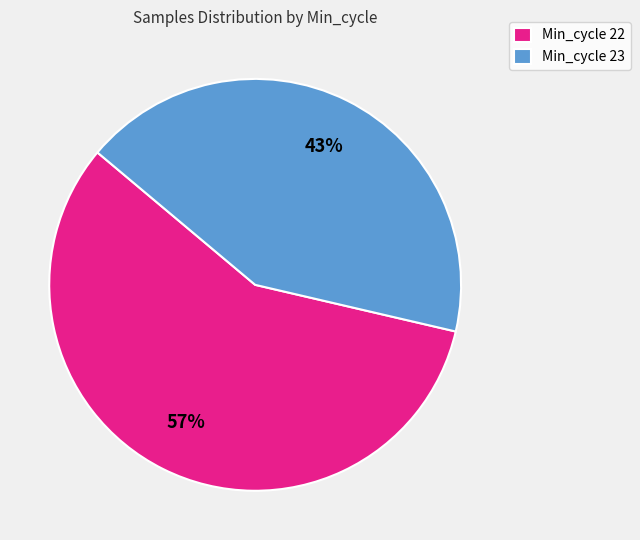

To the nearest percent, what percentage of the pie is Min_cycle 22?

57%